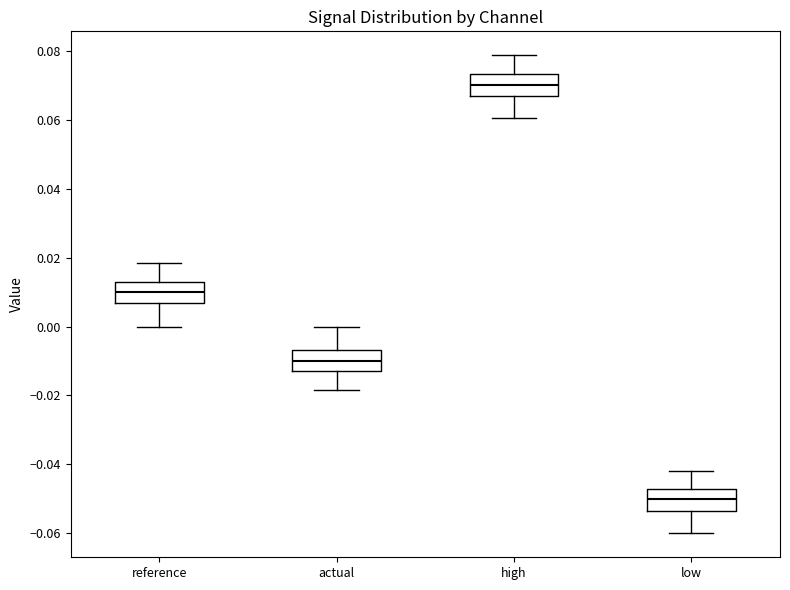

Which box has the highest median line?

high